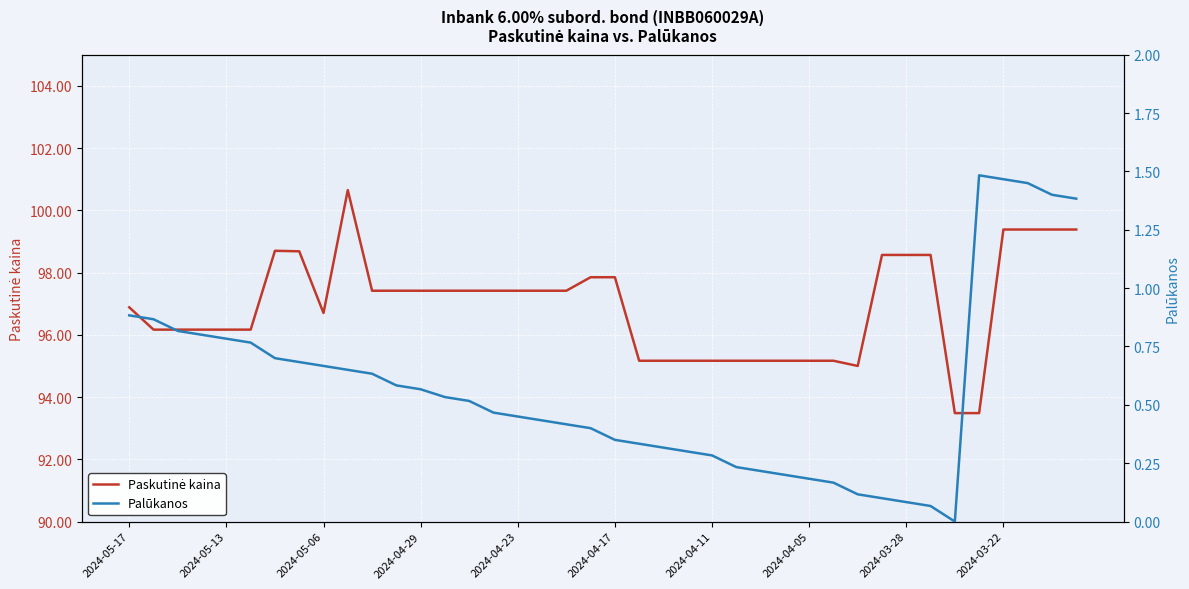

True or false: Paskutinė kaina has a value of 163.8 at 2024-05-17.

False